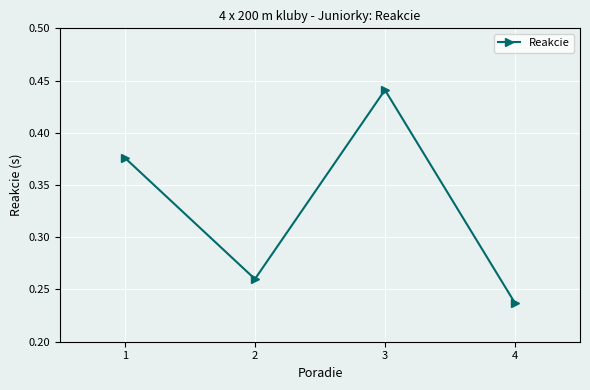

What is the change in value from 2 to 3?

+0.2